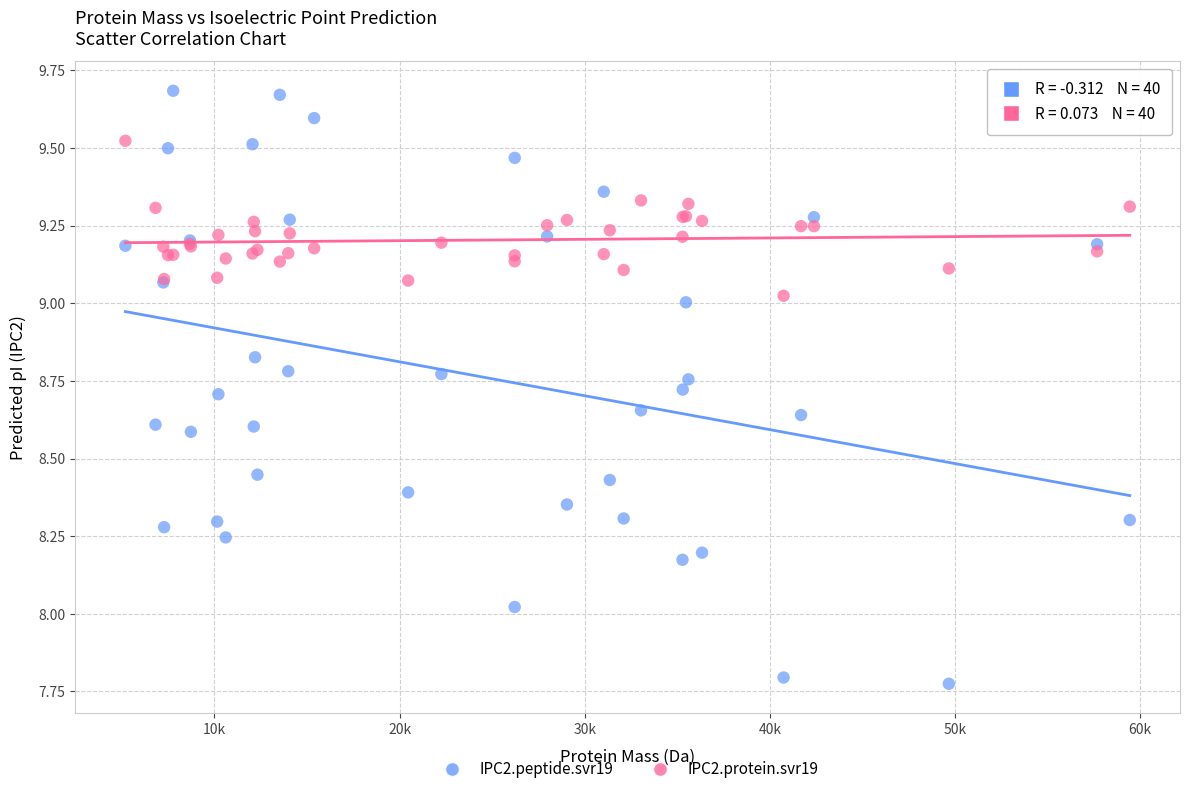

Which series has the largest Y range (max minus min)?

IPC2.peptide.svr19